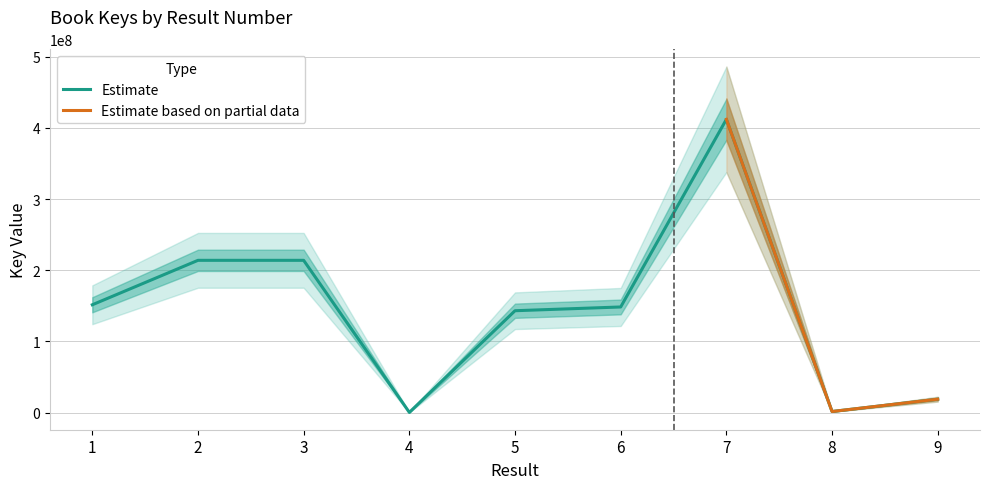

What is the maximum value for Estimate?

412037132